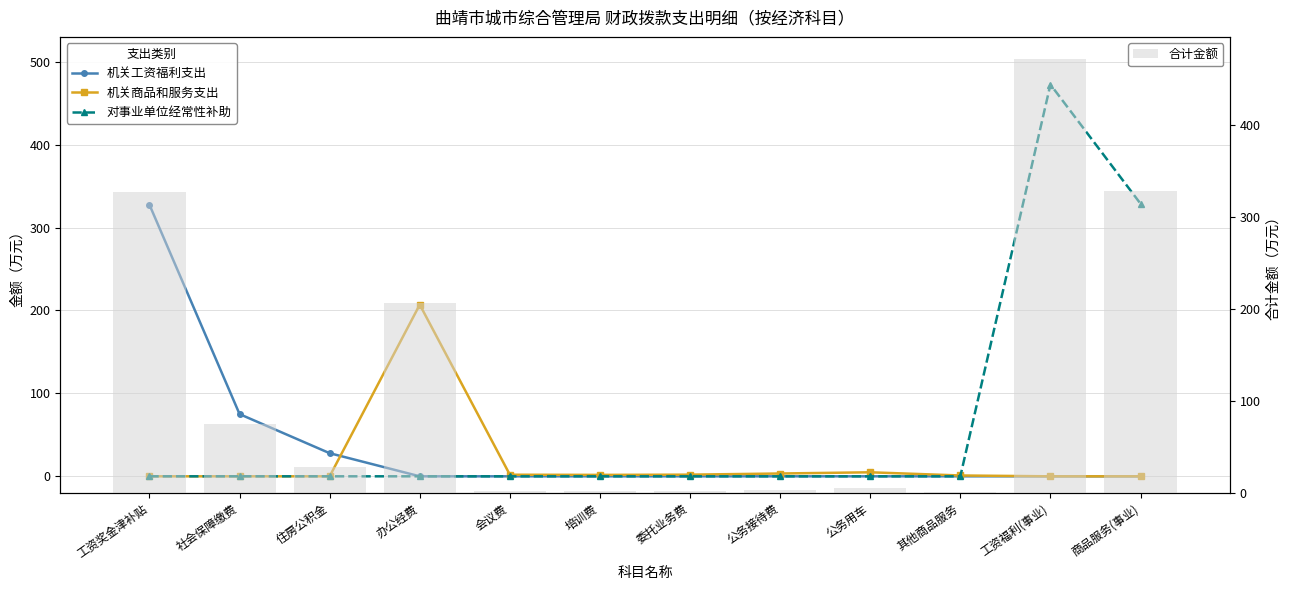

What are all the series names shown in the legend?

机关工资福利支出, 机关商品和服务支出, 对事业单位经常性补助, 合计金额